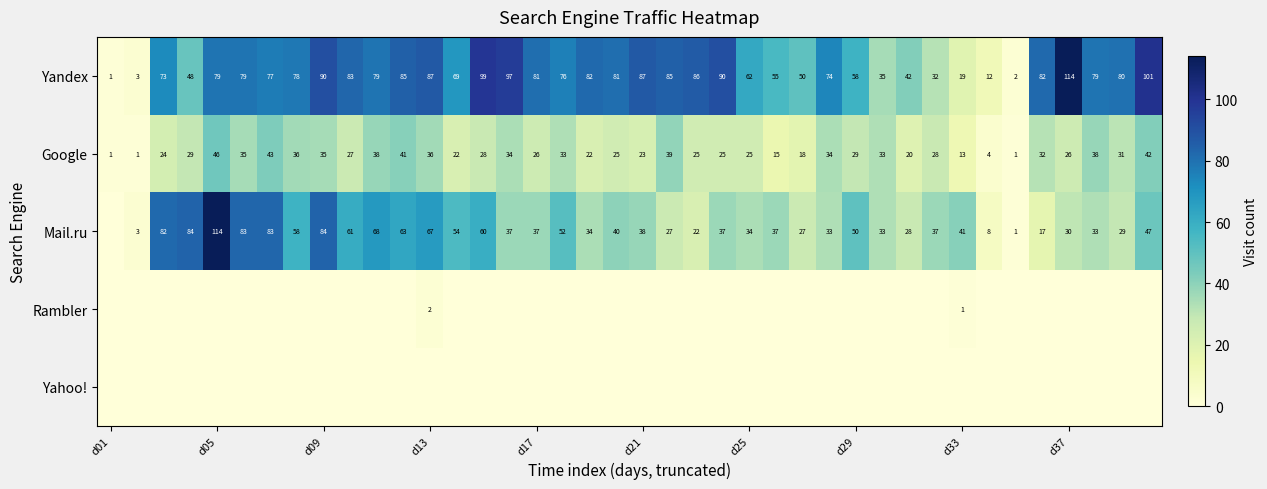

What is the approximate value of Yandex at d13, to the nearest 50?

100